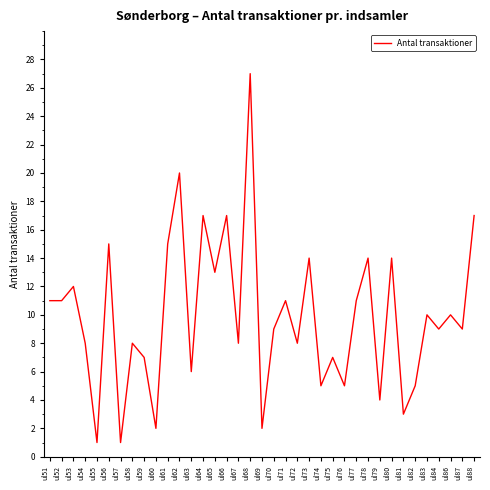

How many lines are shown in the chart?

1